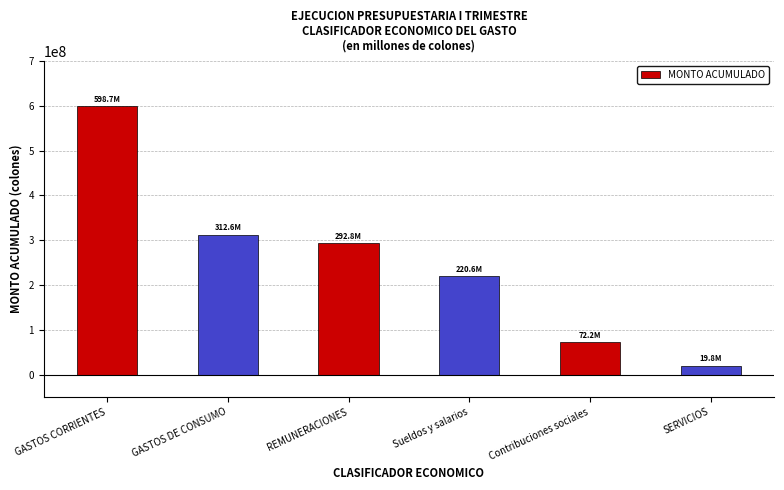

The chart shows a value of 101959240.9 at Sueldos y salarios. True or false?

False